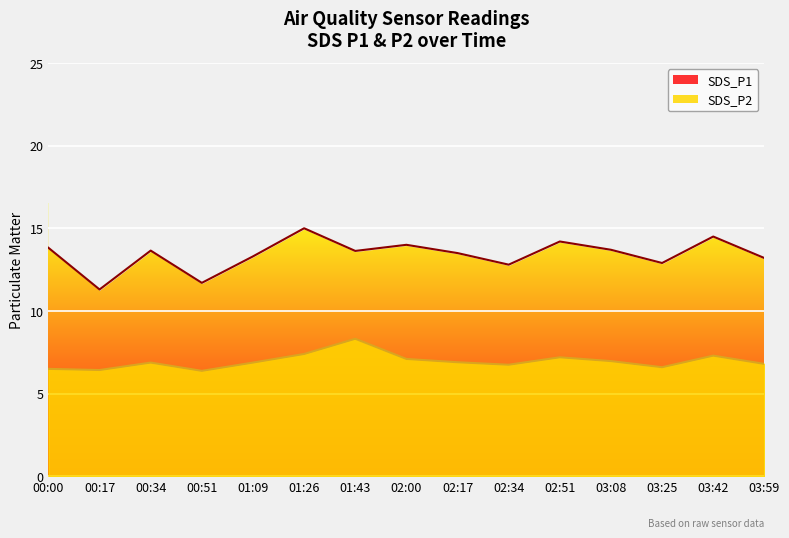

What is the difference between the values at 02:17 and 01:26?

1.5